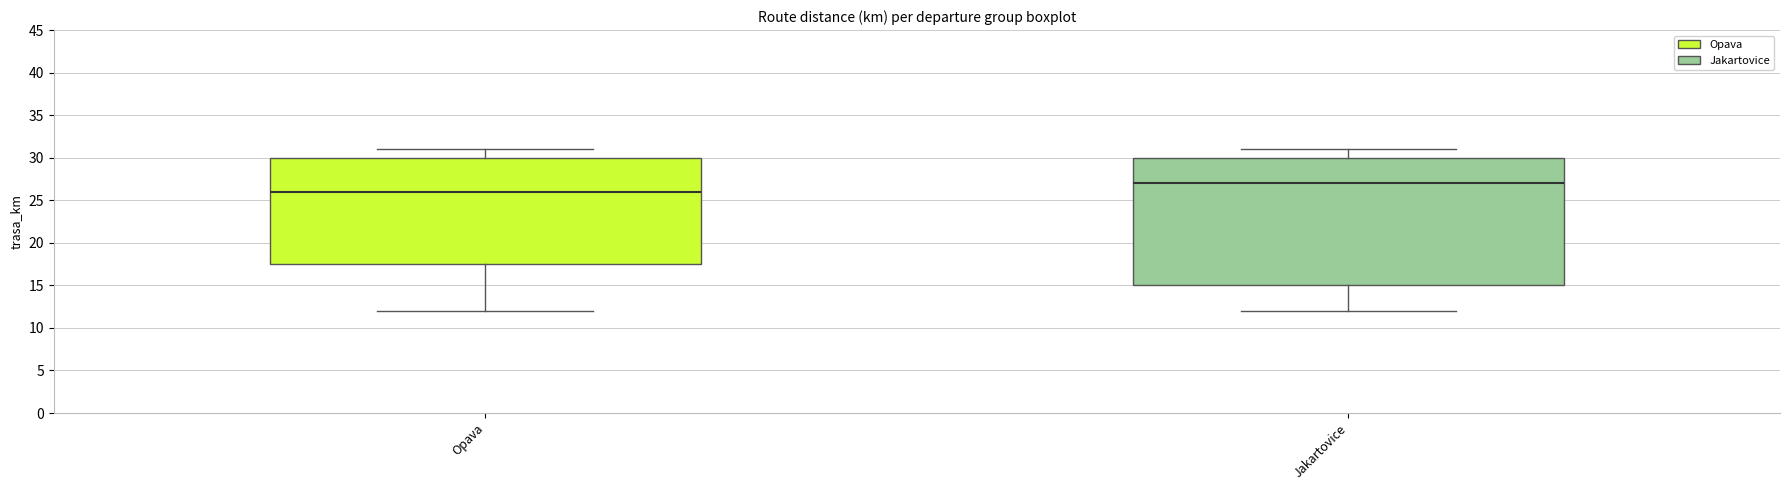

Where does the median line of the box for Opava sit on the y-axis? The values are not printed on the chart, so give them approximately, as read against the axis.

26.0